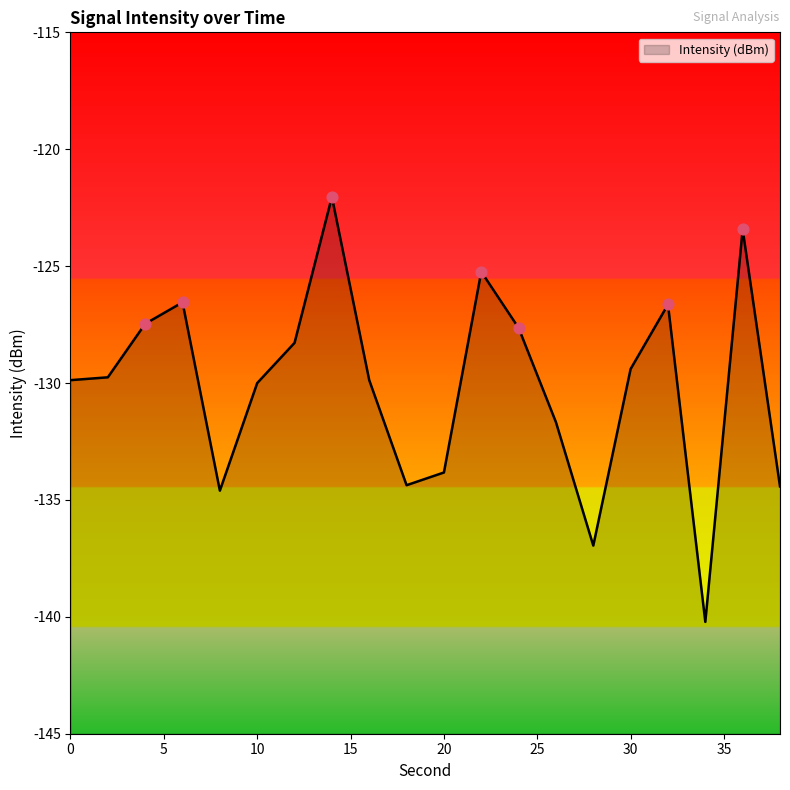

Which has a higher value, 6 or 20?

6